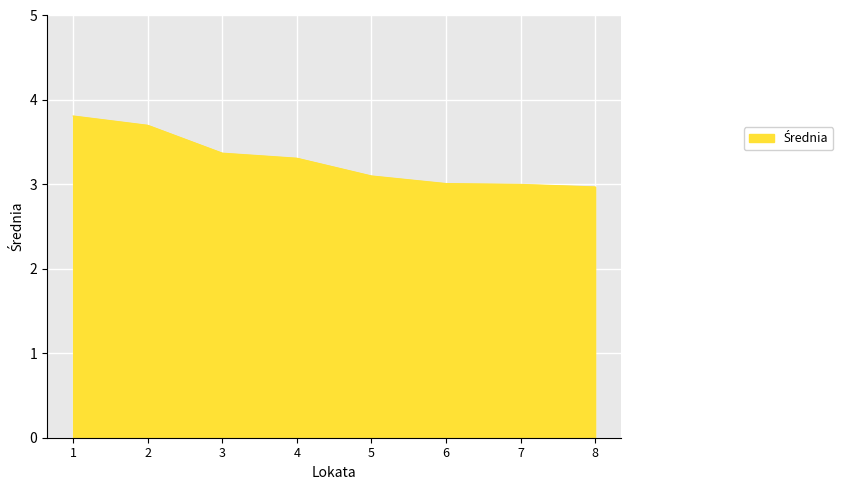

Is it true that the value at 6 is 3.0?

True